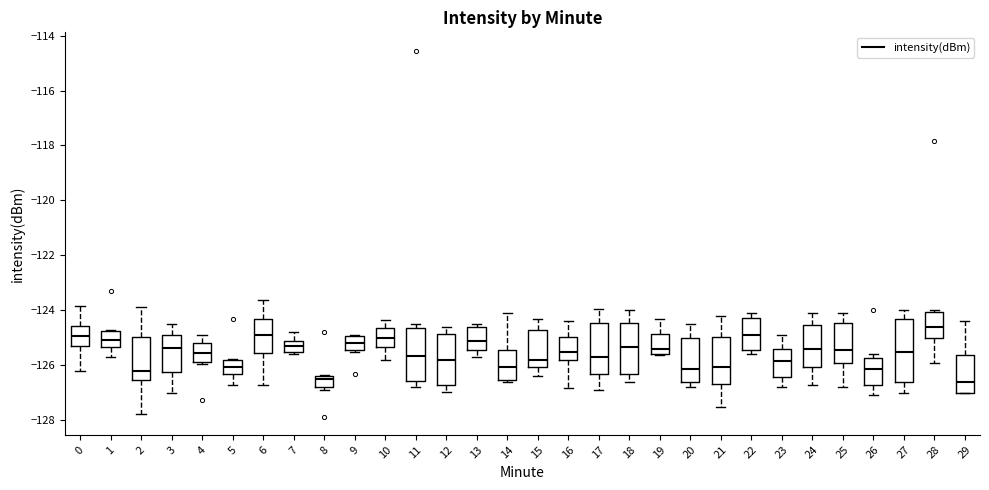

Reading left to right, transcribe this box plot: for each box, give where its median line is, the range the box spans, and where its two whiskers end, as read against the y-axis. The values are not printed on the chart, so give them approximately, as read against the axis.

0: median -125.0, box -125.4 to -124.6, whiskers -126.2 to -123.8
1: median -125.0, box -125.4 to -124.8, whiskers -125.6 to -124.6
2: median -126.2, box -126.6 to -125.0, whiskers -127.8 to -123.8
3: median -125.4, box -126.2 to -125.0, whiskers -127.0 to -124.4
4: median -125.6, box -125.8 to -125.2, whiskers -126.0 to -124.8
5: median -126.0, box -126.2 to -125.8, whiskers -126.6 to -125.8
6: median -124.8, box -125.6 to -124.2, whiskers -126.6 to -123.6
7: median -125.2, box -125.4 to -125.0, whiskers -125.6 to -124.8
8: median -126.4 (just below the box's upper edge), box -126.8 to -126.4, whiskers -126.8 (just below the box's lower edge) to -126.4
9: median -125.2, box -125.4 to -125.0, whiskers -125.6 to -124.8
10: median -125.0, box -125.4 to -124.6, whiskers -125.8 to -124.4
11: median -125.6, box -126.6 to -124.6, whiskers -126.8 to -124.4
12: median -125.8, box -126.8 to -124.8, whiskers -127.0 to -124.6
13: median -125.2, box -125.4 to -124.6, whiskers -125.6 to -124.4
14: median -126.0, box -126.6 to -125.4, whiskers -126.6 to -124.0
15: median -125.8, box -126.0 to -124.6, whiskers -126.4 to -124.2
16: median -125.4, box -125.8 to -125.0, whiskers -126.8 to -124.4
17: median -125.6, box -126.4 to -124.4, whiskers -126.8 to -124.0
18: median -125.4, box -126.2 to -124.4, whiskers -126.6 to -124.0
19: median -125.4, box -125.6 to -124.8, whiskers -125.6 to -124.2
20: median -126.2, box -126.6 to -125.0, whiskers -126.8 to -124.4
21: median -126.0, box -126.6 to -125.0, whiskers -127.6 to -124.2
22: median -124.8, box -125.4 to -124.2, whiskers -125.6 to -124.0
23: median -125.8, box -126.4 to -125.4, whiskers -126.8 to -124.8
24: median -125.4, box -126.0 to -124.6, whiskers -126.6 to -124.0
25: median -125.4, box -125.8 to -124.4, whiskers -126.8 to -124.0
26: median -126.2, box -126.8 to -125.8, whiskers -127.0 to -125.6
27: median -125.6, box -126.6 to -124.4, whiskers -127.0 to -124.0
28: median -124.6, box -125.0 to -124.0, whiskers -125.8 to -124.0
29: median -126.6, box -127.0 to -125.6, whiskers -127.0 to -124.4